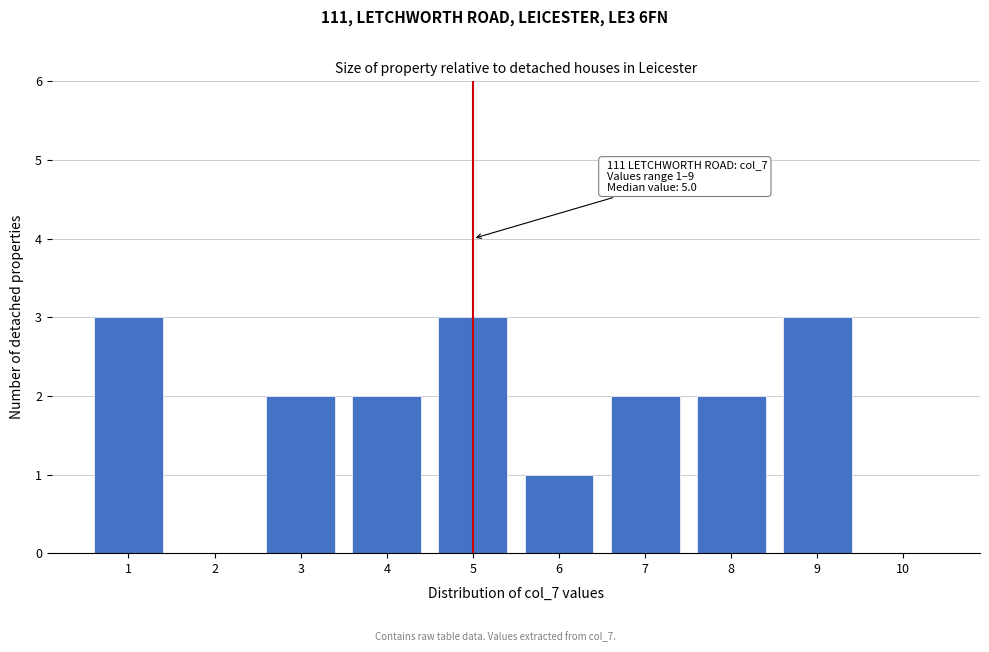

Reading left to right, extract all data points from this chart.

1=3	2=0	3=2	4=2	5=3	6=1	7=2	8=2	9=3	10=0